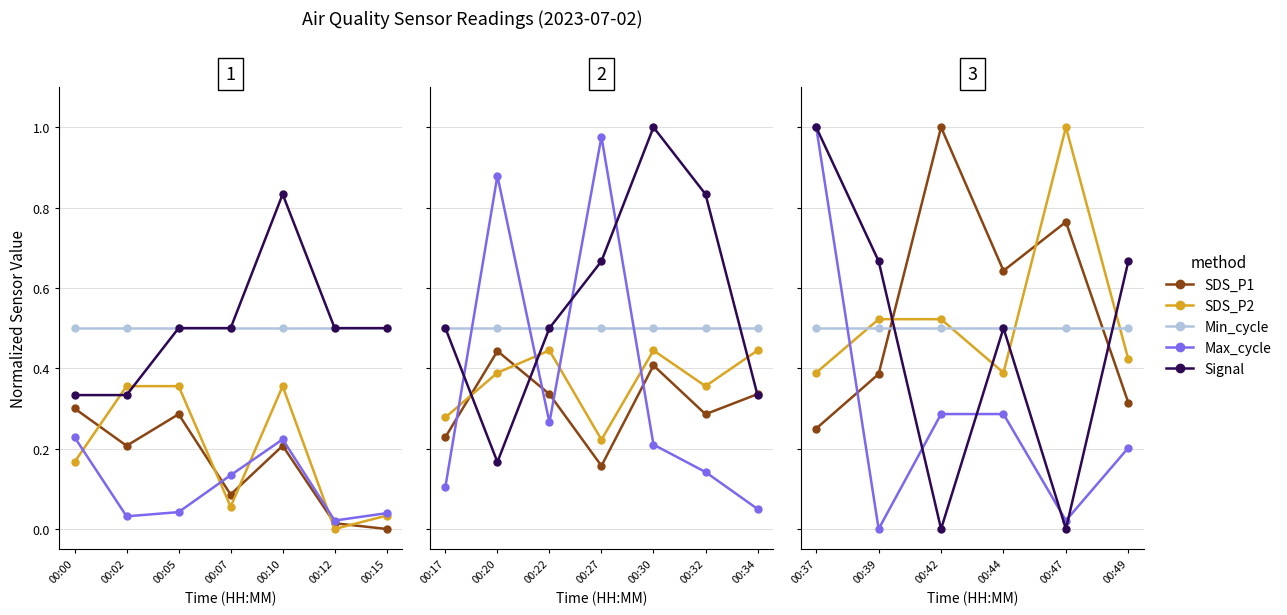

What is the average value of the Max_cycle series?

0.3